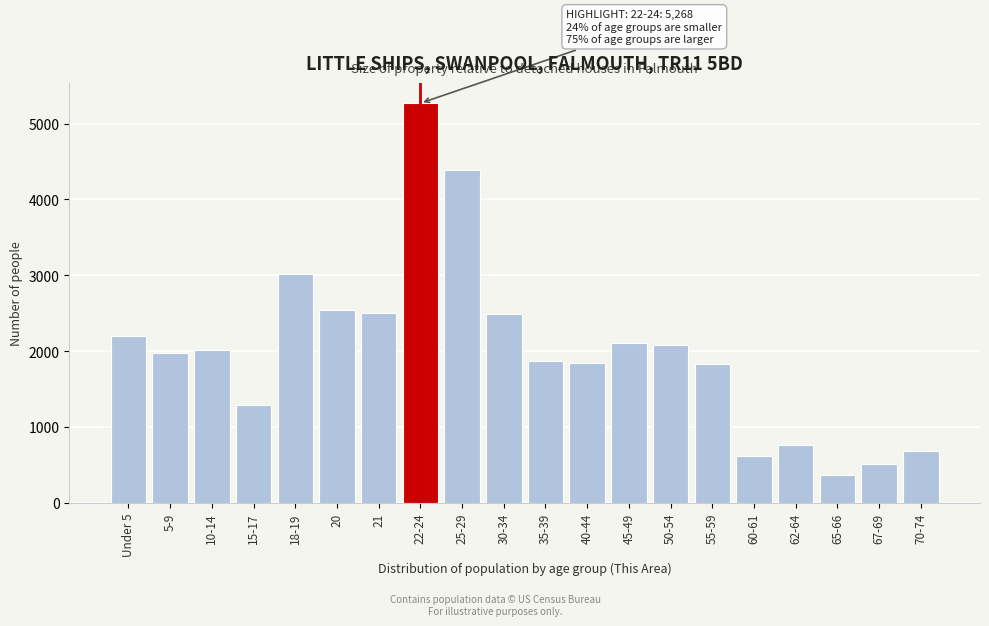

What value does the data have at 5-9?

1971